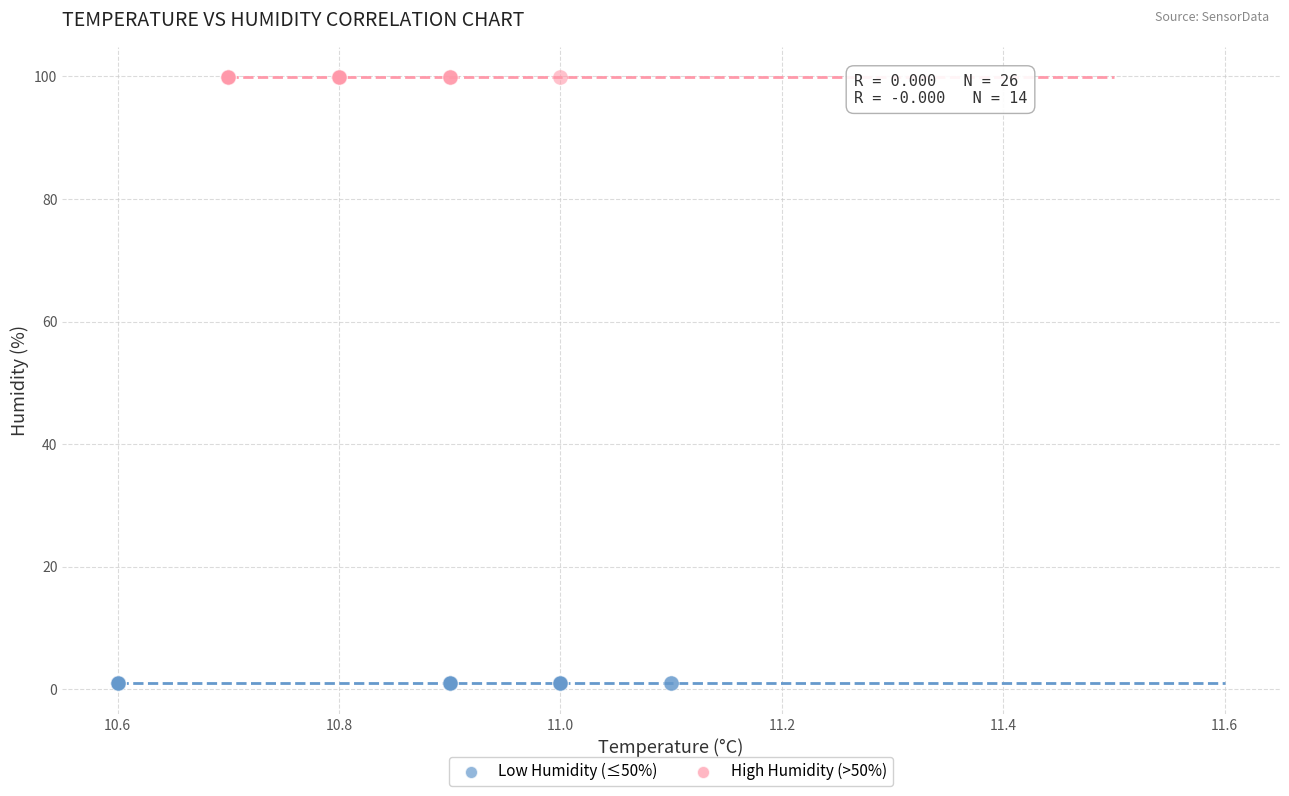

Which series contains the highest Y value?

High Humidity (>50%)